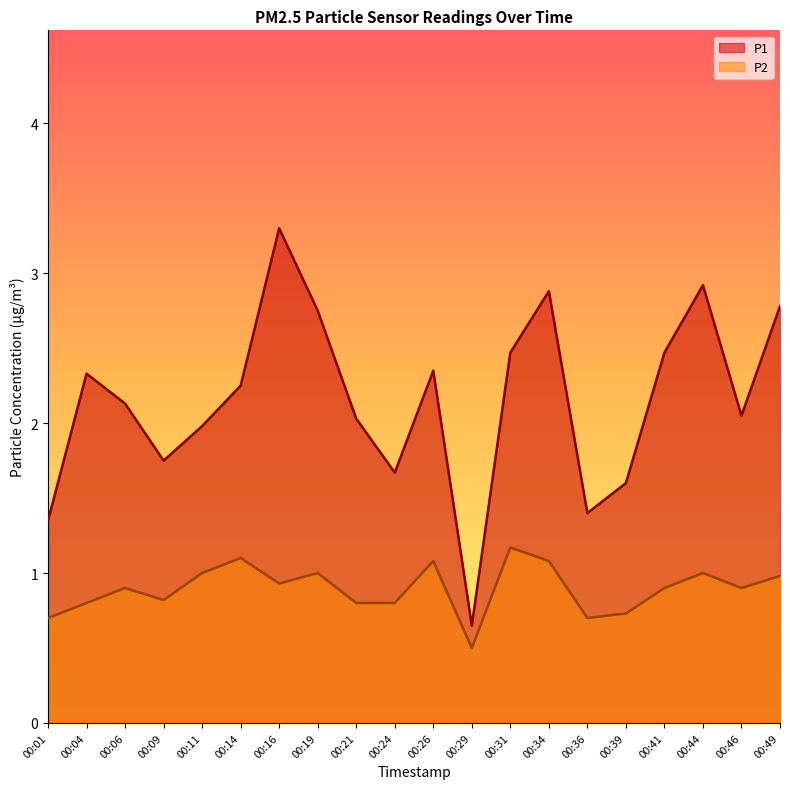

What is the difference between the P2 values at 00:04 and 00:44?

0.2